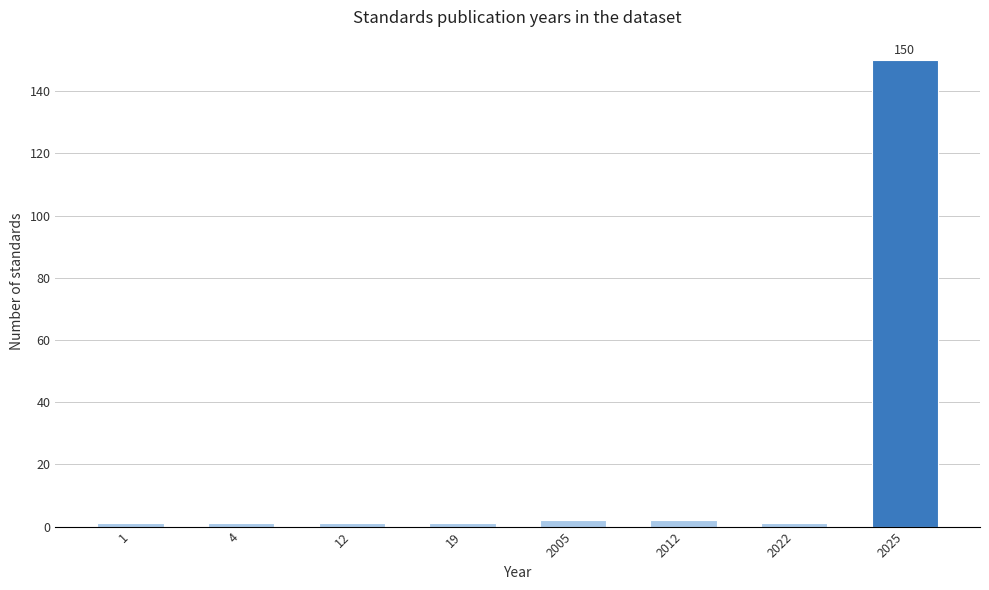

Reading left to right, extract all data points from this chart.

1	1	1	1	2	2	1	150